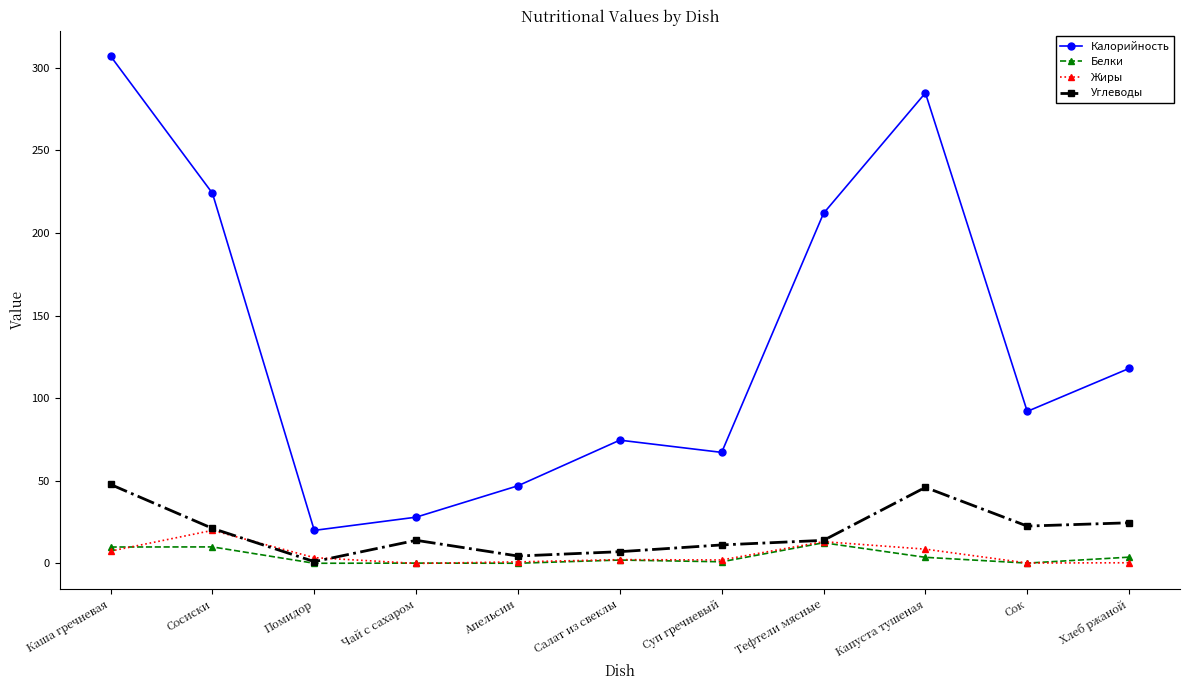

What is the sum of all Углеводы values?

214.1